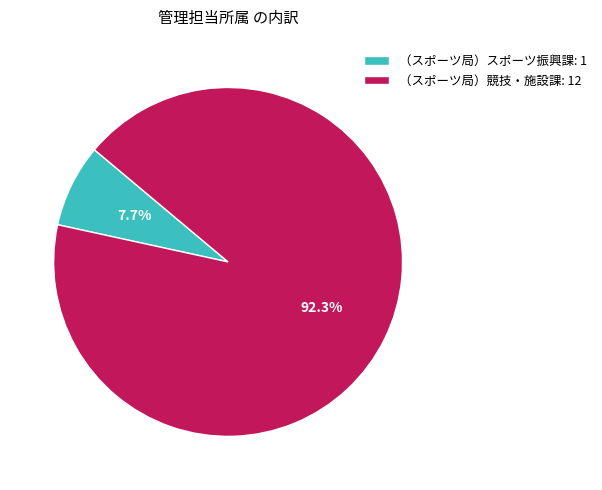

Which has a higher value, （スポーツ局）競技・施設課 or （スポーツ局）スポーツ振興課?

（スポーツ局）競技・施設課